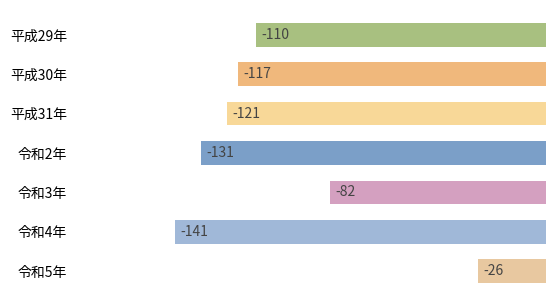

Are the bars grouped side by side (vs. stacked)?

No